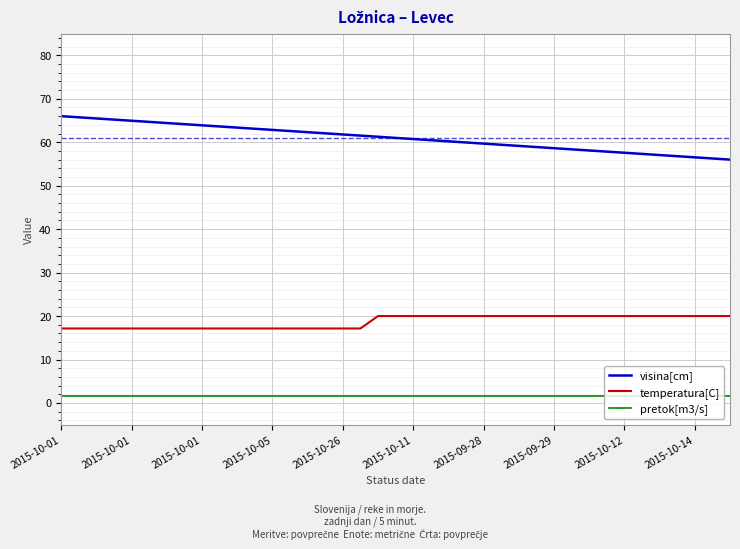

Rank the series by their maximum value, from lowest to highest.

pretok[m3/s], temperatura[C], visina[cm]